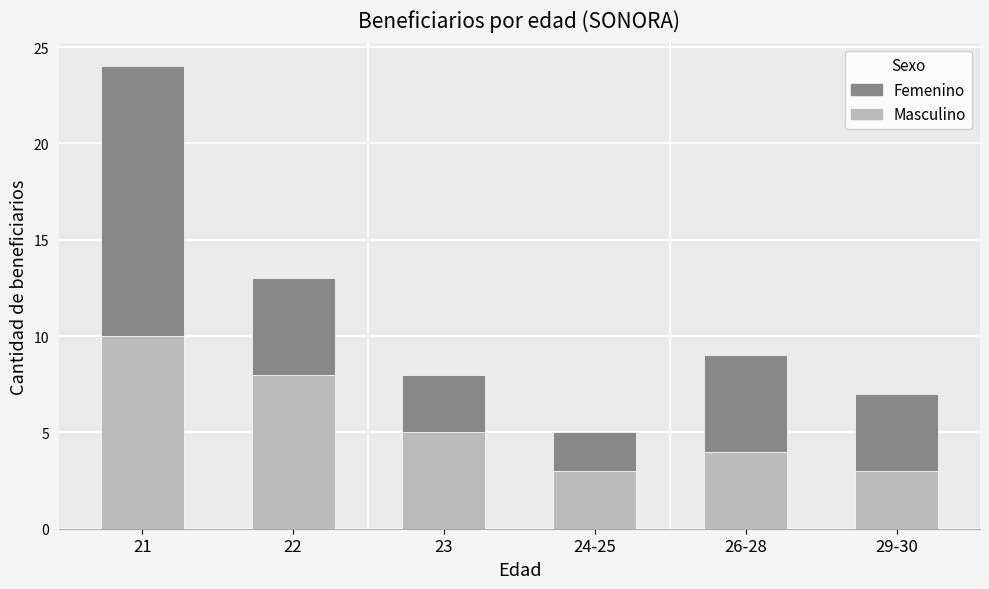

What is the minimum value for Masculino?

3